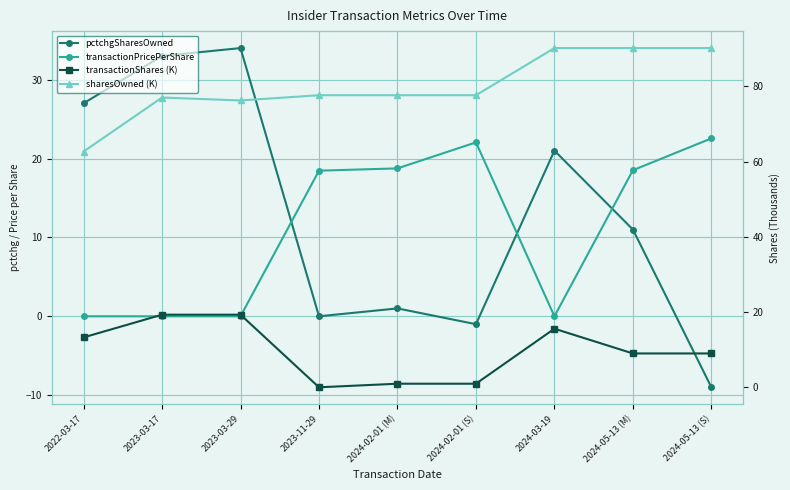

The transactionShares (K) series shows 15.6 at 2024-03-19. True or false?

True